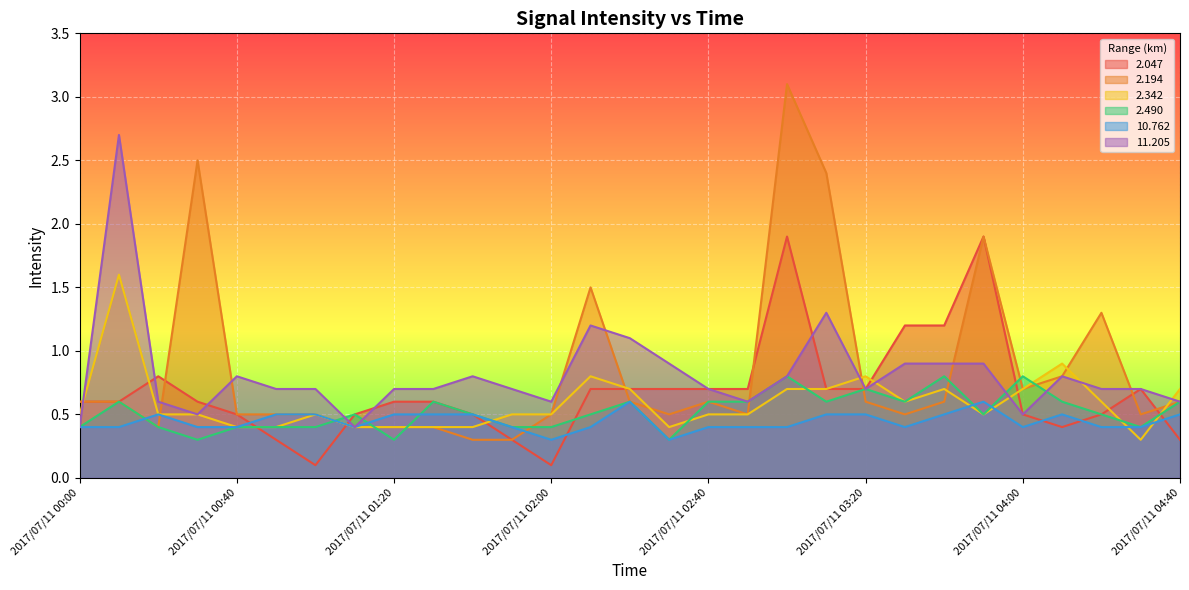

Which series has the largest range (max minus min)?

2.194